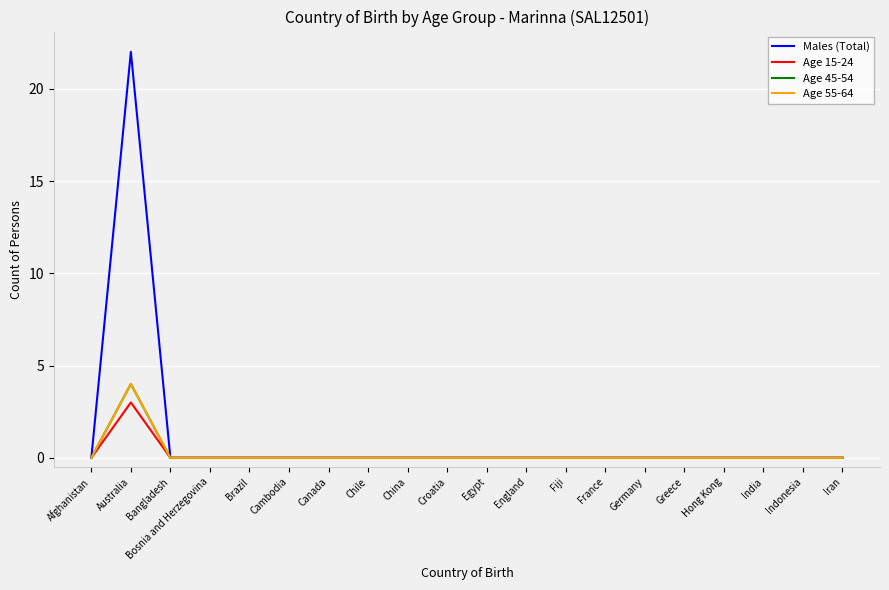

At which category does Age 55-64 reach its first local peak?

Australia